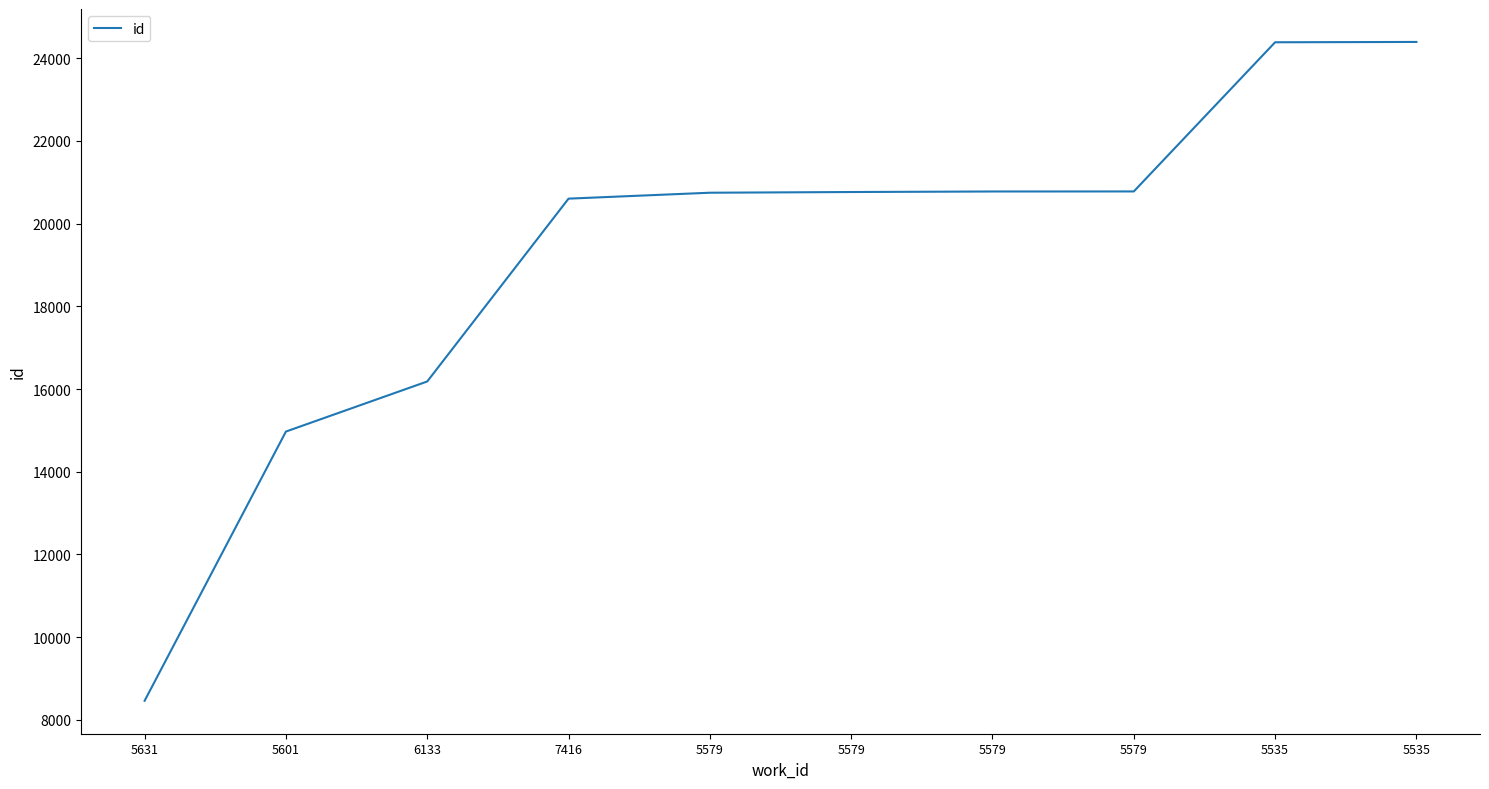

What is the difference between the maximum and minimum values?

15931